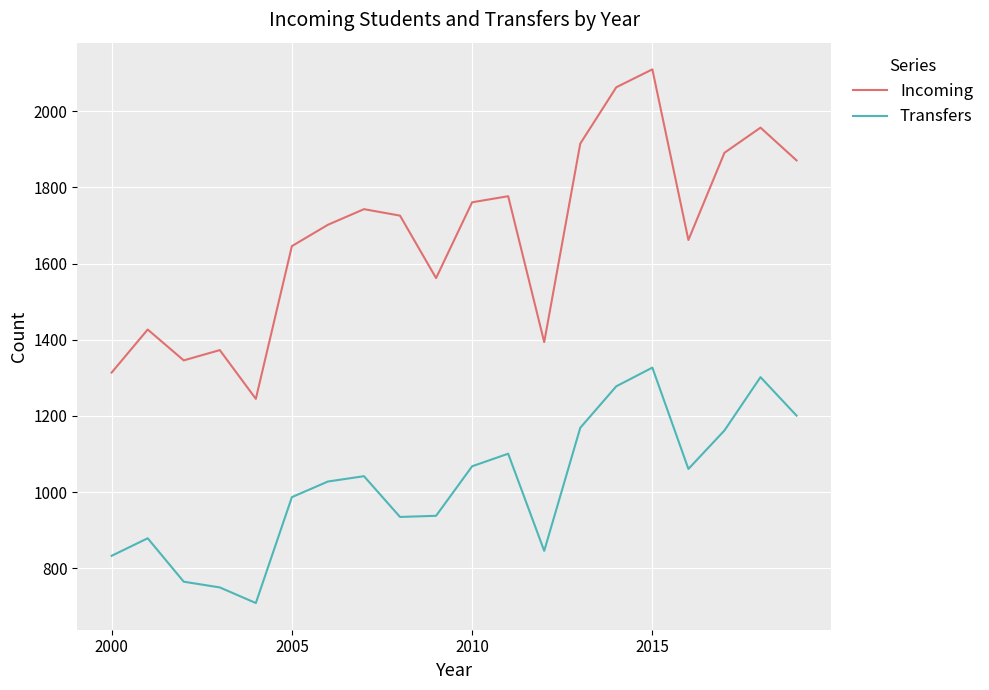

Does the chart display data point markers on the line(s)?

No